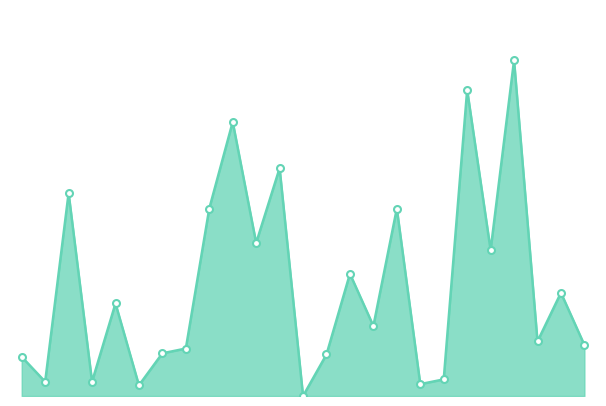

Does the chart have visible grid lines?

No